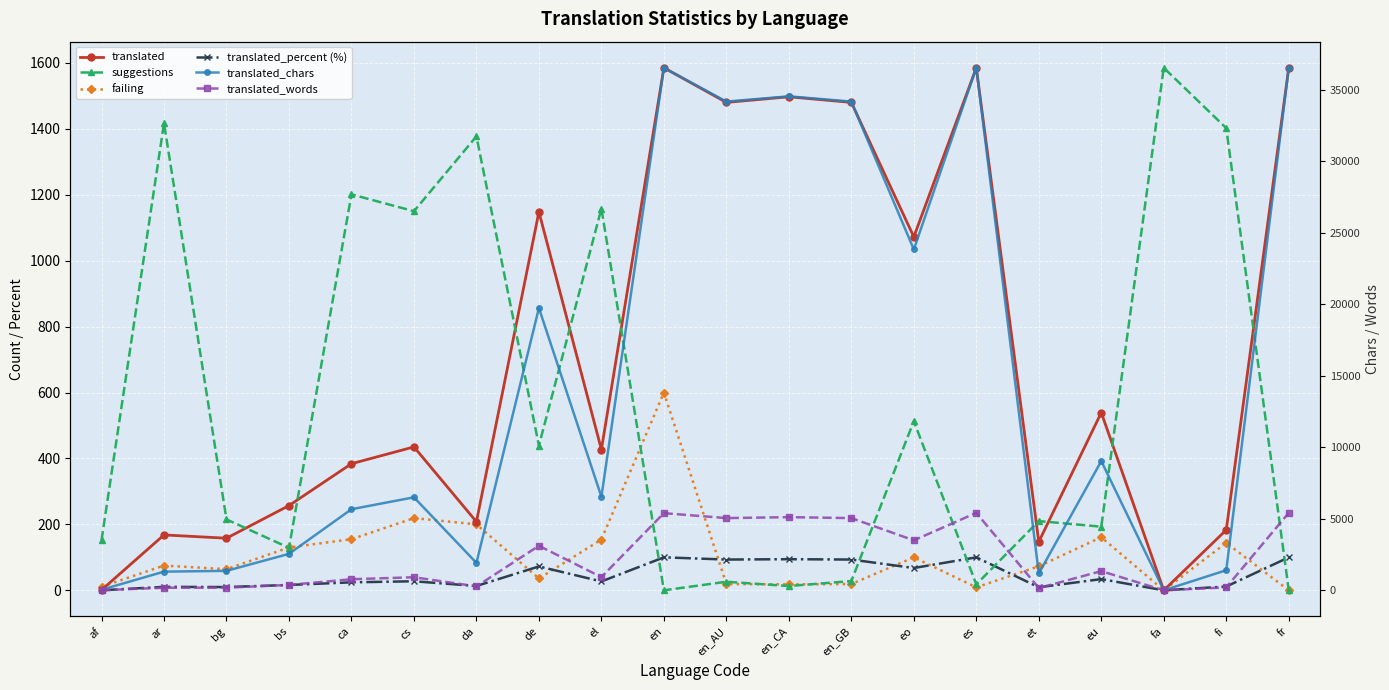

What is the label of the 16th point from the left?

et